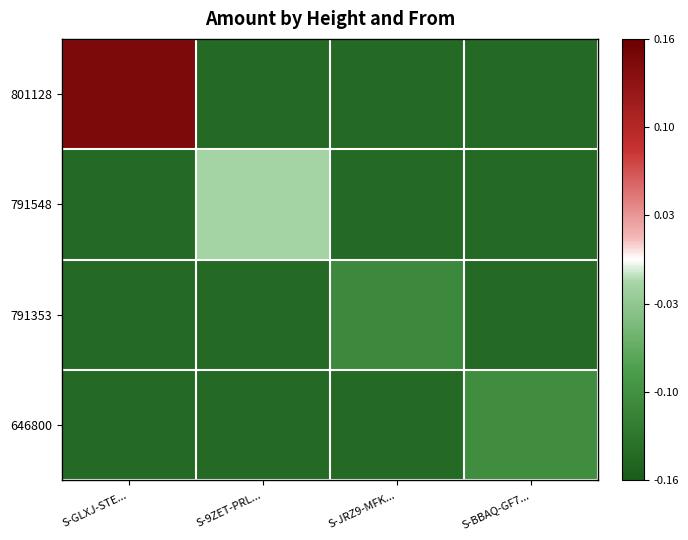

List the series in order of their peak value, highest first.

801128, 791548, 646800, 791353